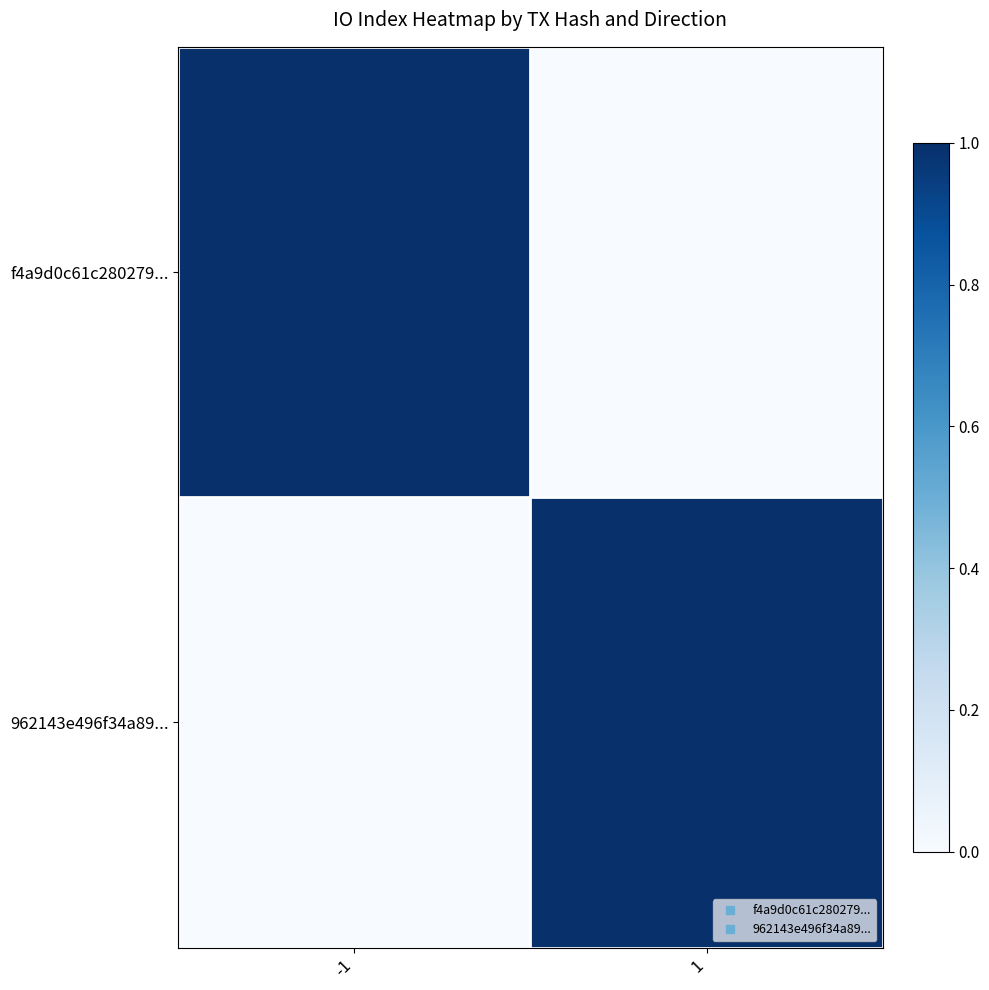

Reading left to right, transcribe all the data shown in this chart.

f4a9d0c61c280279...: -1=1	1=0
962143e496f34a89...: -1=0	1=1